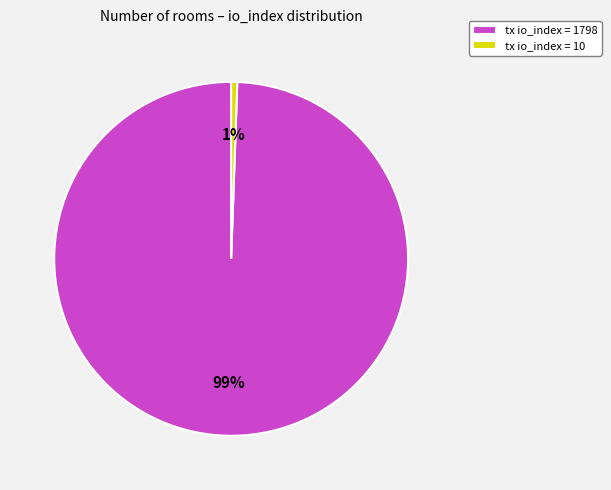

Is there any slice that represents more than half of the pie?

Yes